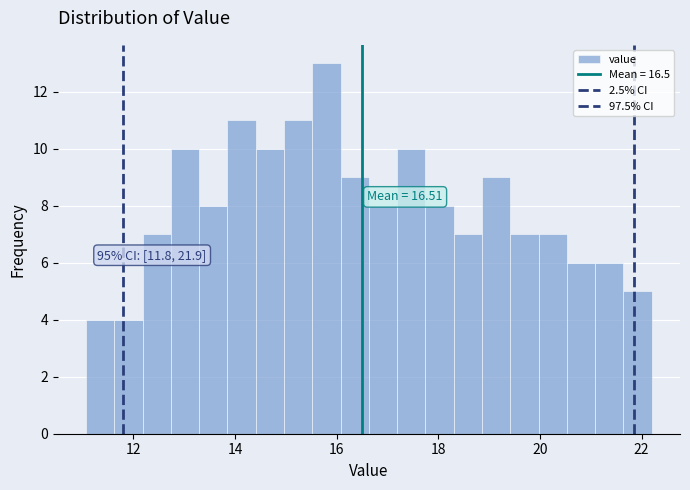

Around what value on the x-axis is the tallest bar? Give the approximate position of its centre, as read against the axis.

15.8